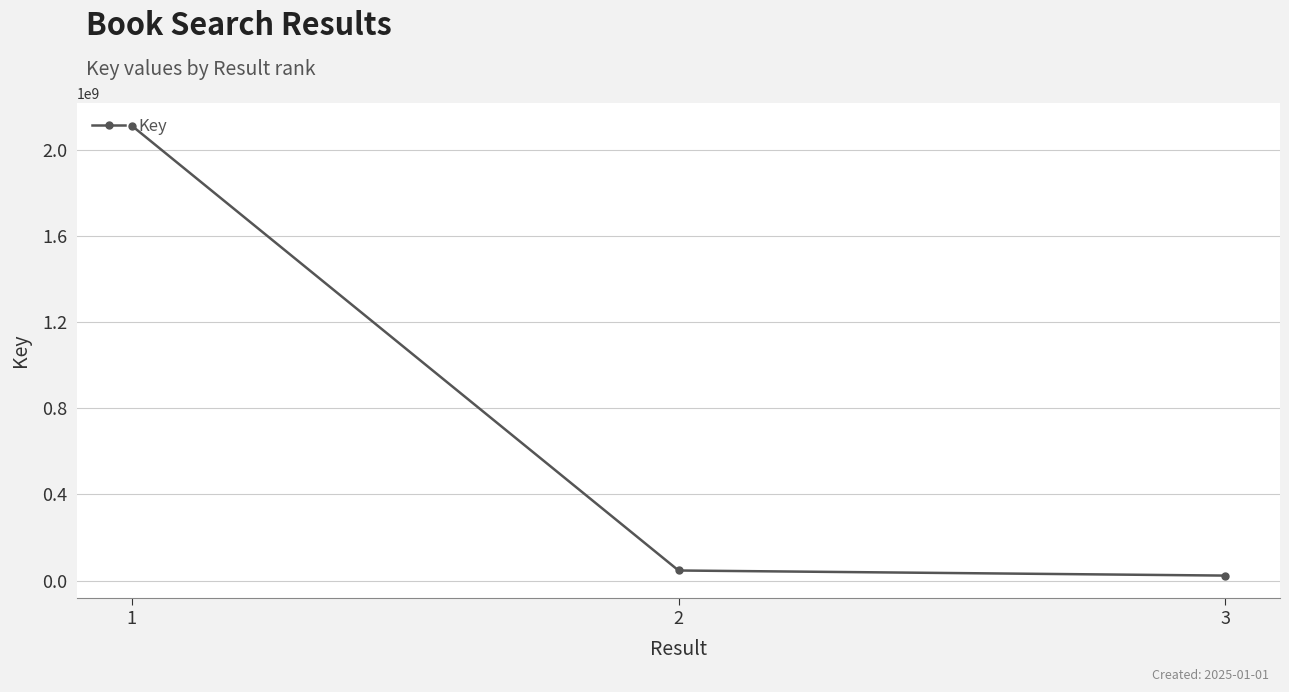

How many values are below 46827651?

1